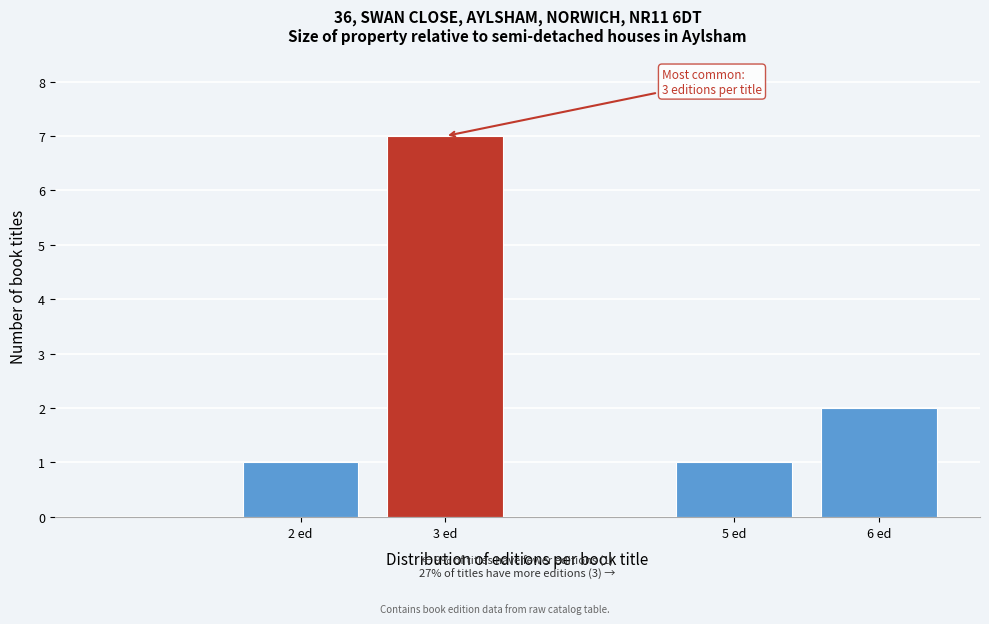

Reading left to right, transcribe all the data shown in this chart.

1	7	1	2